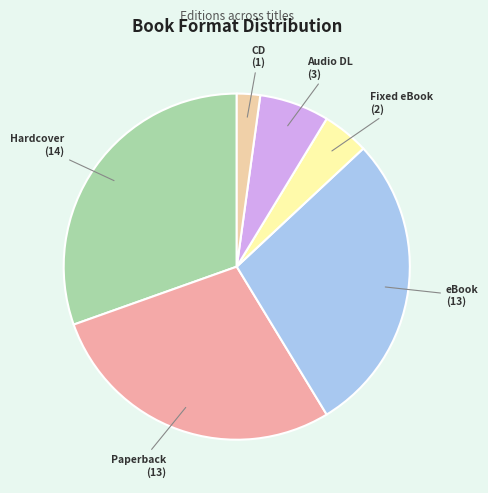

Count the number of slices in the pie.

6